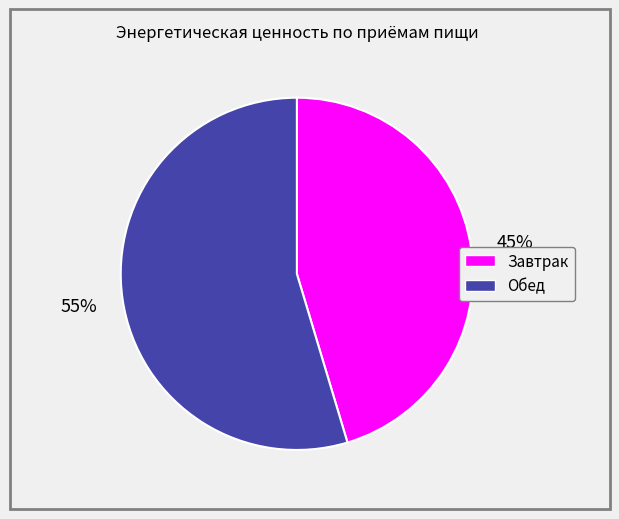

Which category accounts for the majority?

Обед